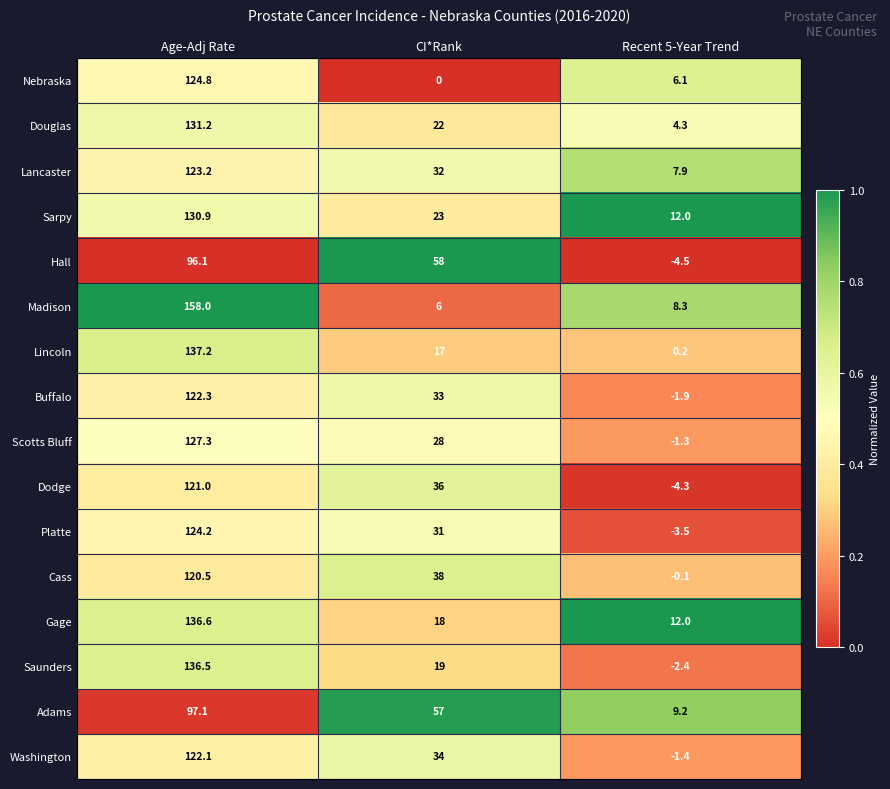

Is it true that Scotts Bluff equals -2.1 at Recent 5-Year Trend?

False